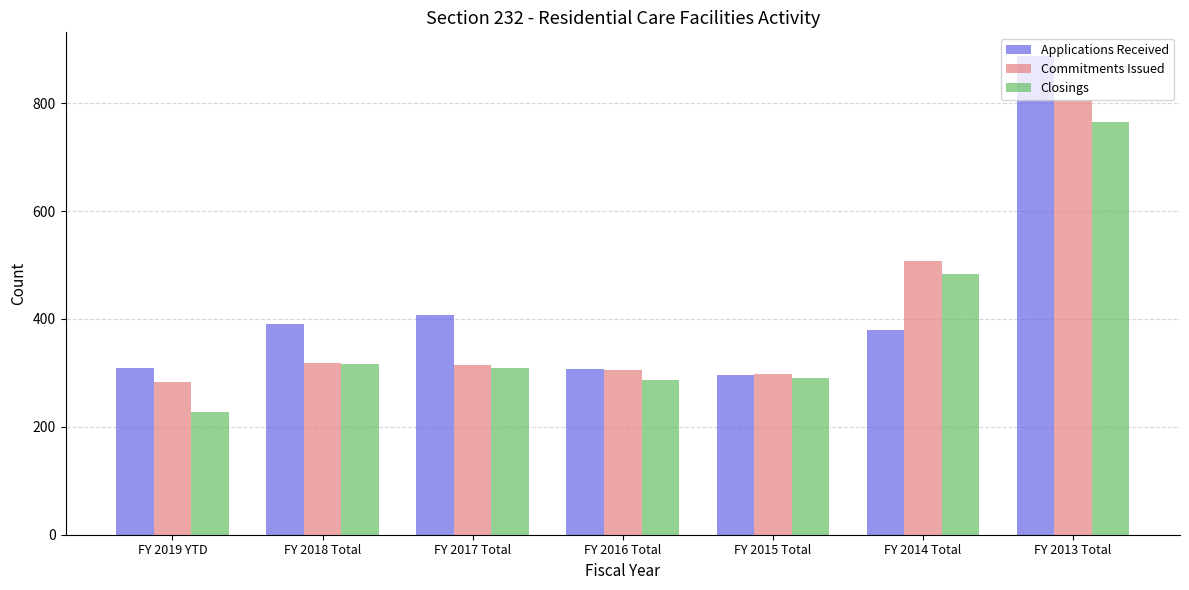

What is the difference between the maximum and minimum values in the Commitments Issued series?

523